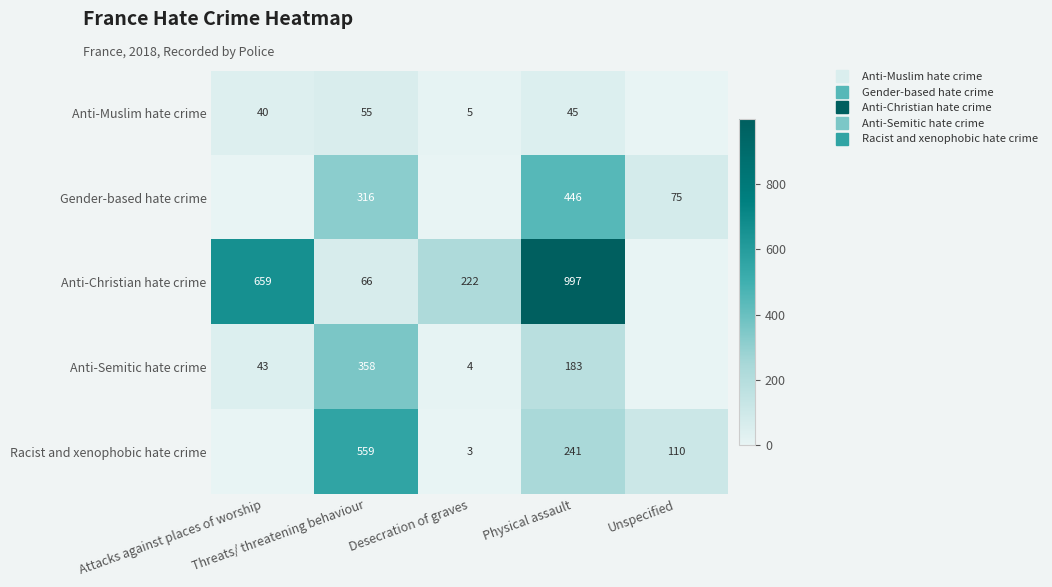

What is the sum of all Anti-Muslim hate crime values?

145